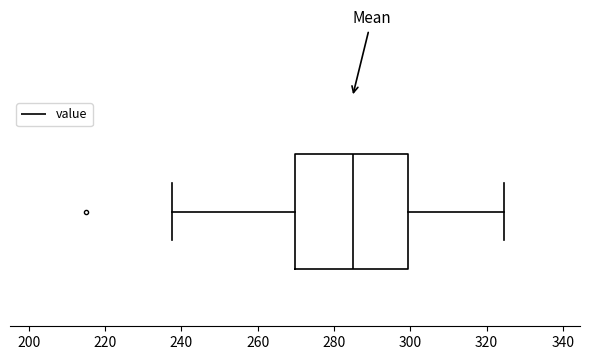

Where is the left edge of the box on the x-axis? The values are not printed on the chart, so give them approximately, as read against the axis.

270